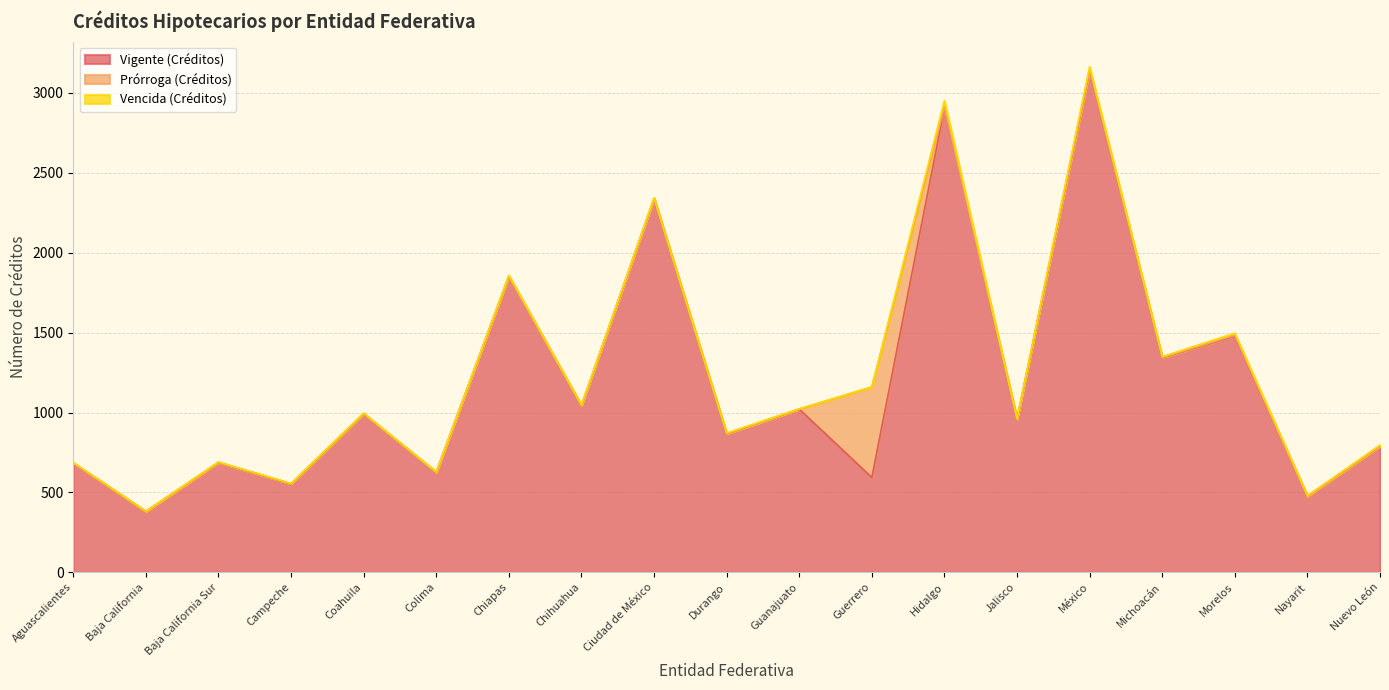

Read the Vigente (Créditos) value at México.

3140